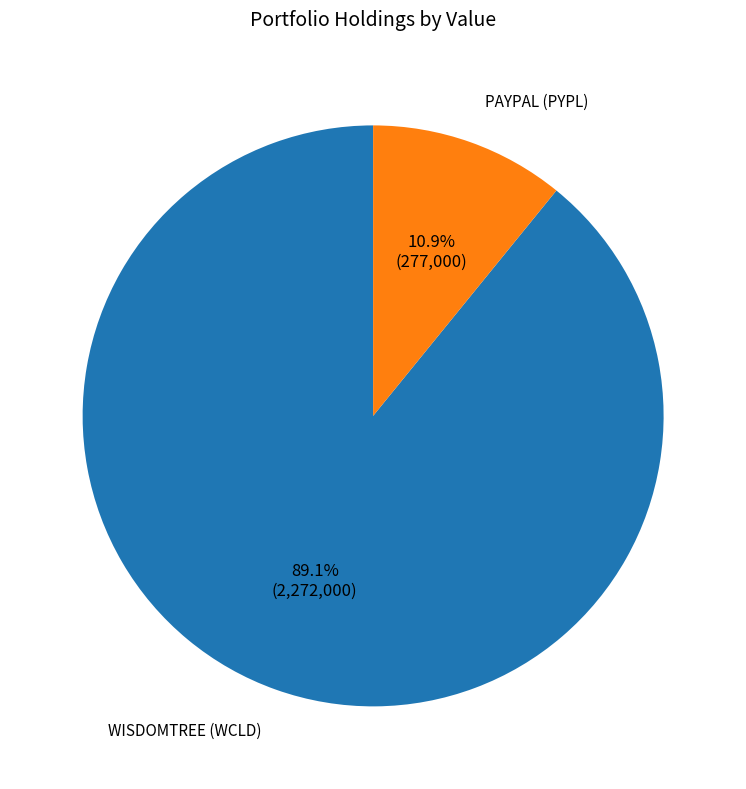

Approximately how many times larger is the value at WISDOMTREE (WCLD) compared to PAYPAL (PYPL)?

8.2